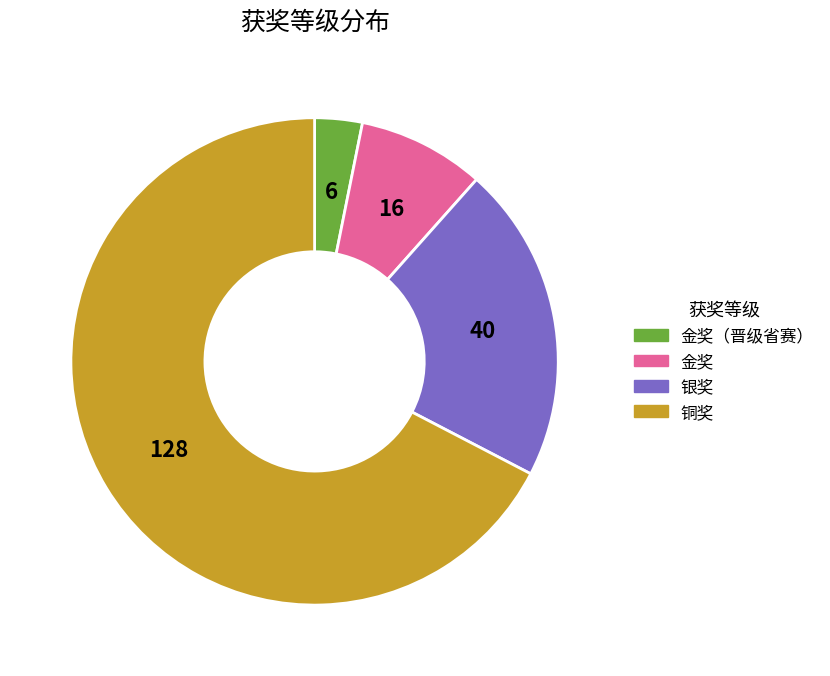

The 金奖（晋级省赛） slice represents 3% of the pie. True or false?

True